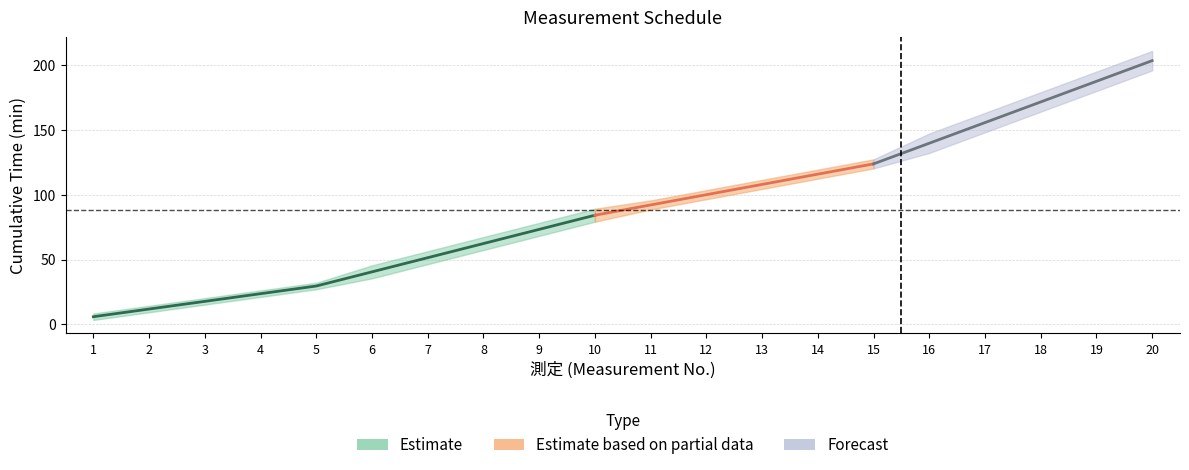

Reading left to right, what are all the values shown in this chart?

露光（分）: 5.0	5.0	5.0	5.0	5.0	10.0	10.0	10.0	10.0	10.0	7.0	7.0	7.0	7.0	7.0	15.0	15.0	15.0	15.0	15.0
→: 5.9	11.8	17.8	23.7	29.6	40.5	51.4	62.3	73.3	84.2	92.1	100.0	107.9	115.8	123.8	139.7	155.6	171.5	187.4	203.3
試料: 1.0	2.0	3.0	4.0	5.0	6.0	7.0	8.0	9.0	10.0	11.0	12.0	13.0	14.0	15.0	16.0	17.0	18.0	19.0	20.0